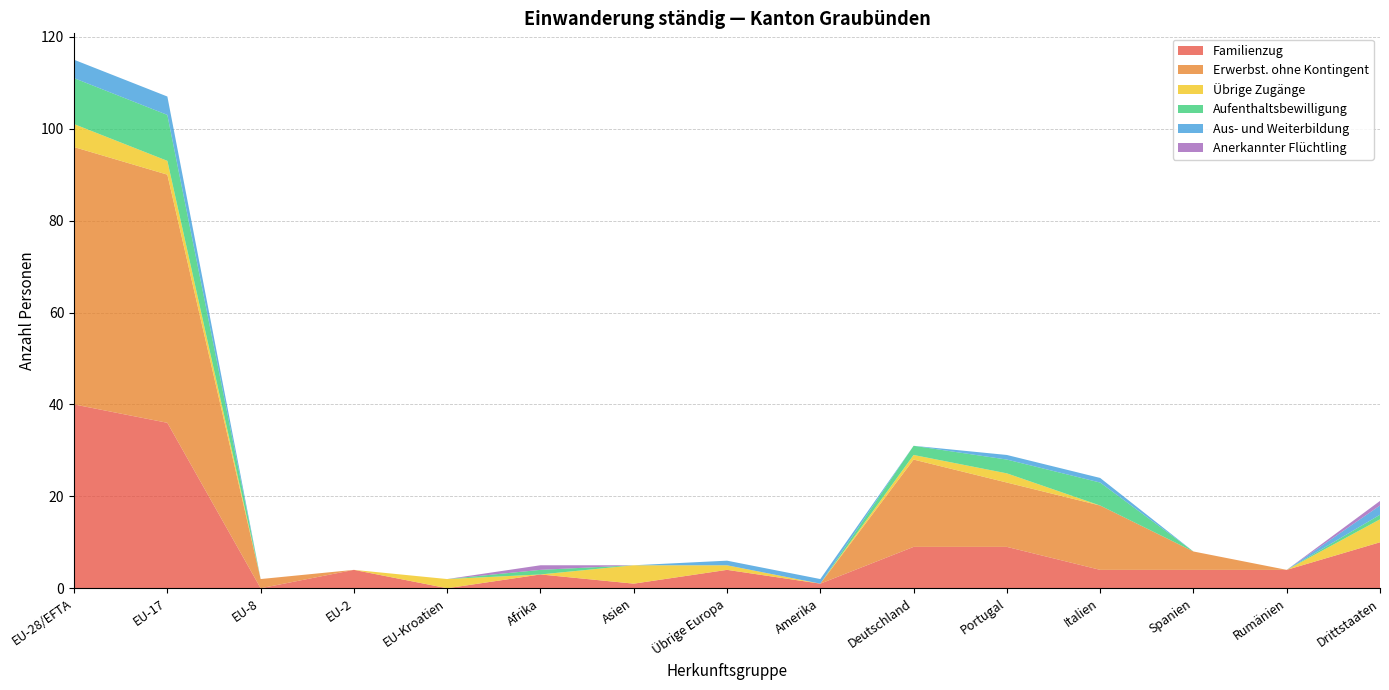

What is the maximum value for Familienzug?

40